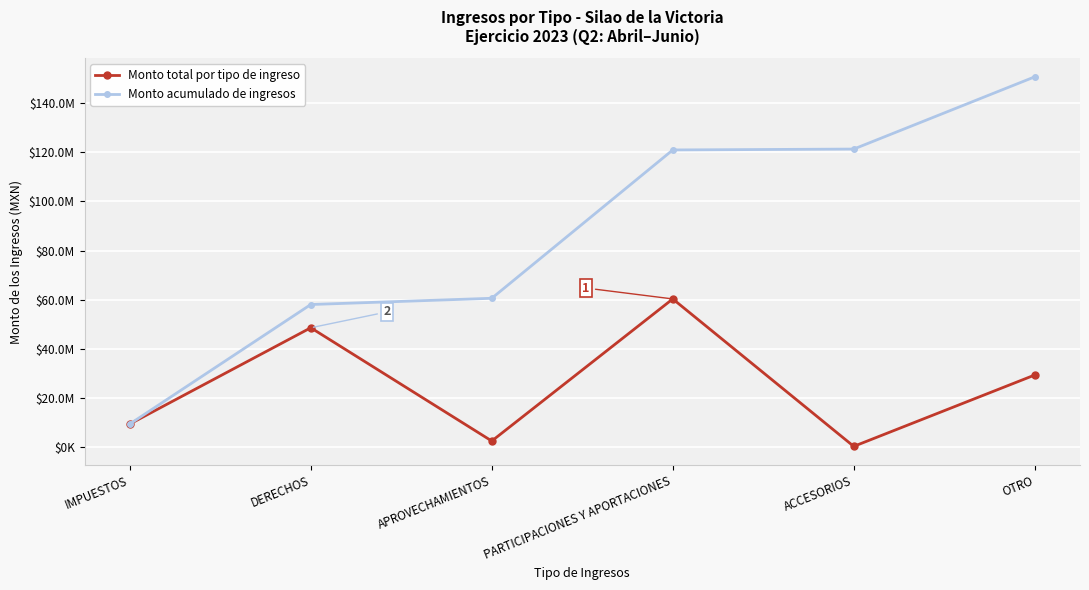

Does the chart display data point markers on the line(s)?

Yes